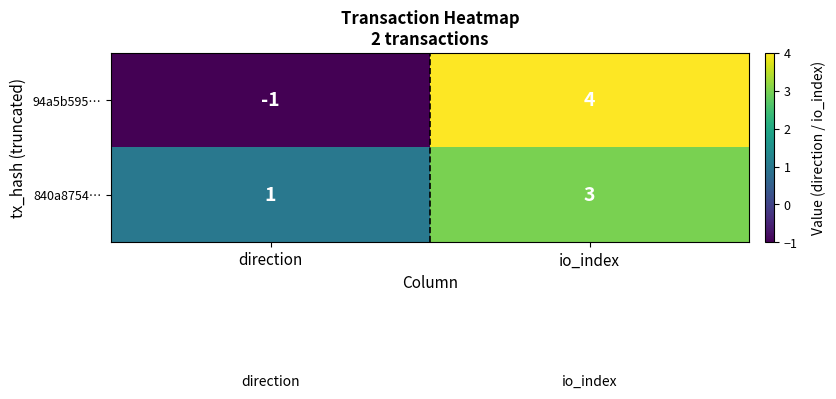

Which series changed the most between direction and io_index?

94a5b595…